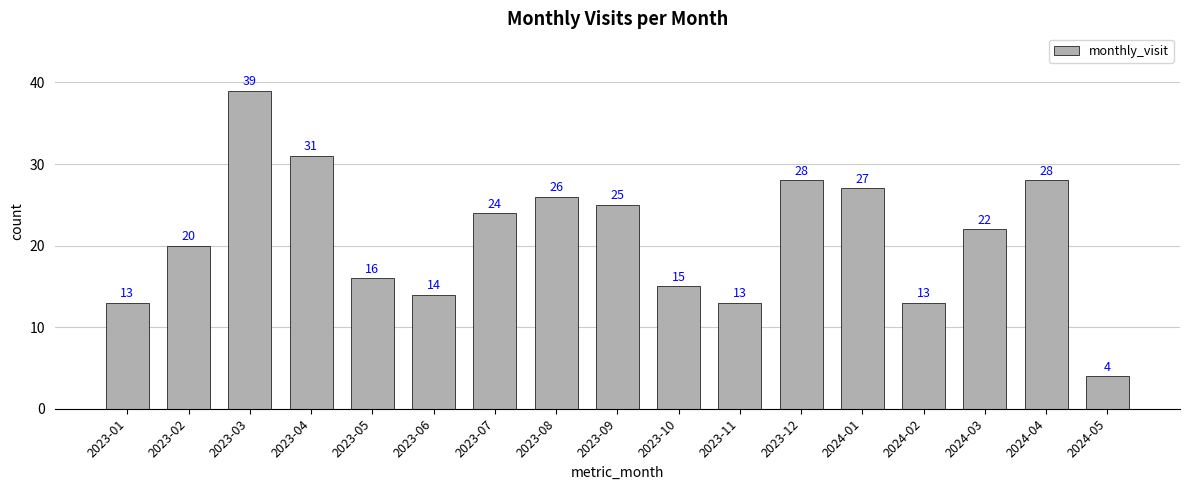

What is the difference between the maximum and minimum values?

35